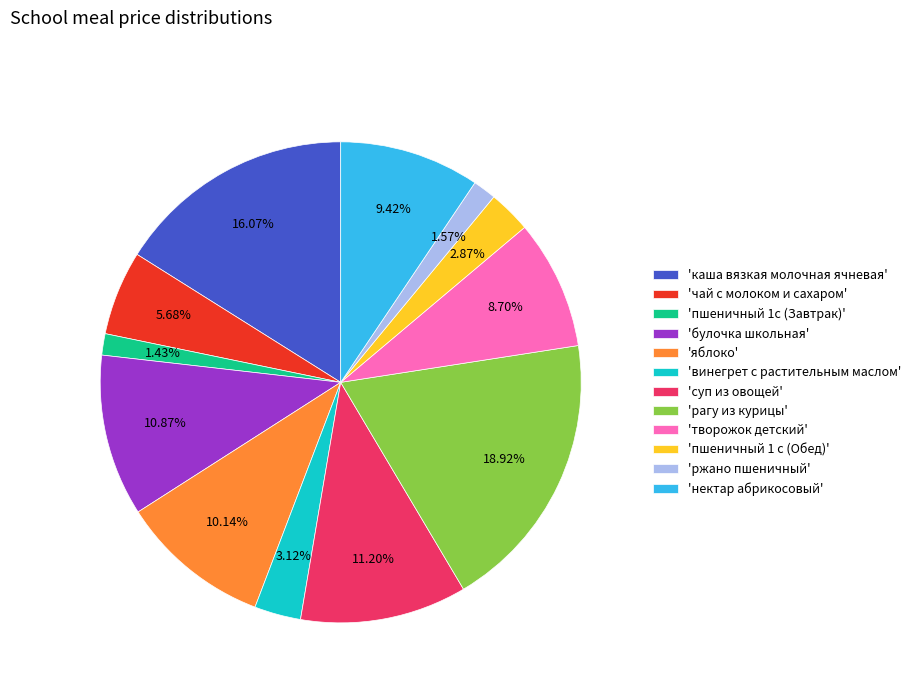

Do 'пшеничный 1с (Завтрак)' and 'яблоко' together represent more than half of the pie?

No